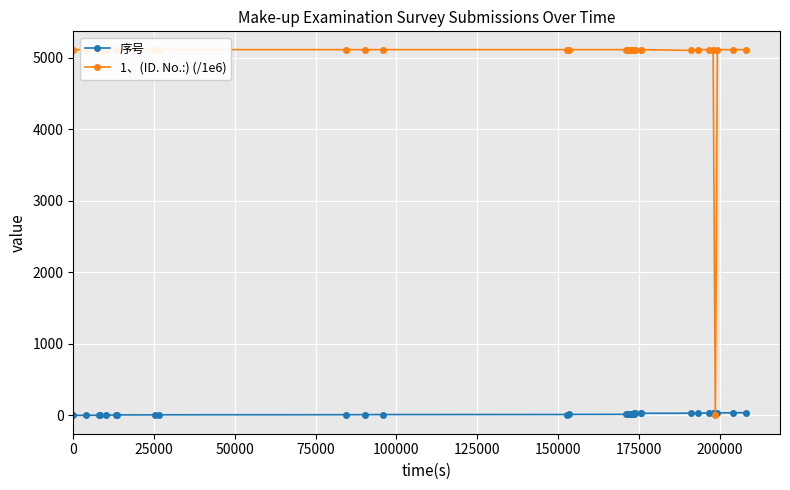

Is this an area chart (filled region under the line)?

No